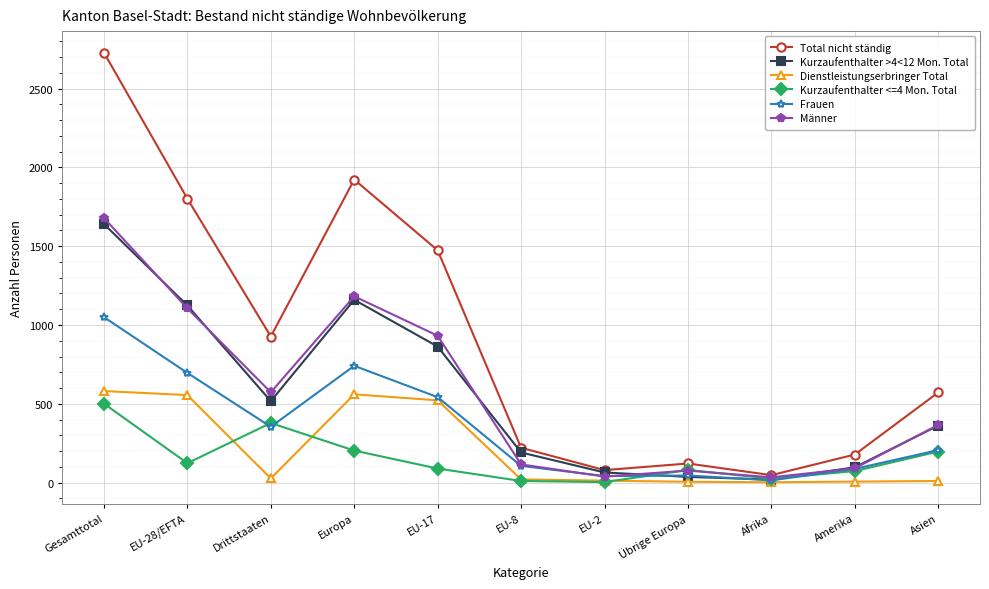

At which label does Dienstleistungserbringer Total first exceed 20?

Gesamttotal